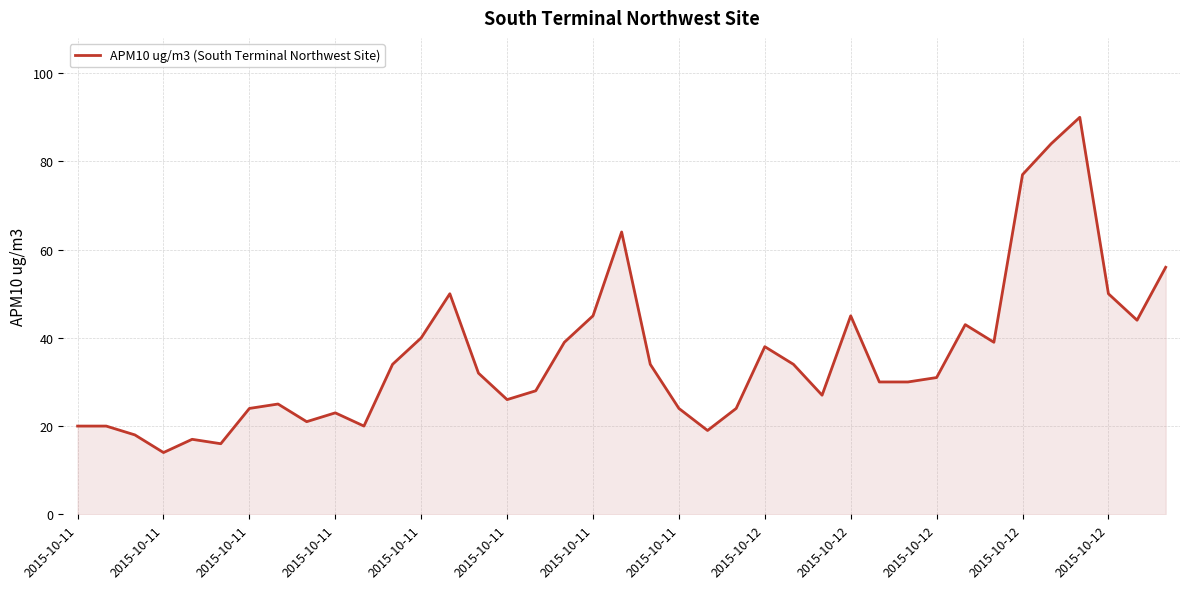

What is the difference between the maximum and minimum values?

76